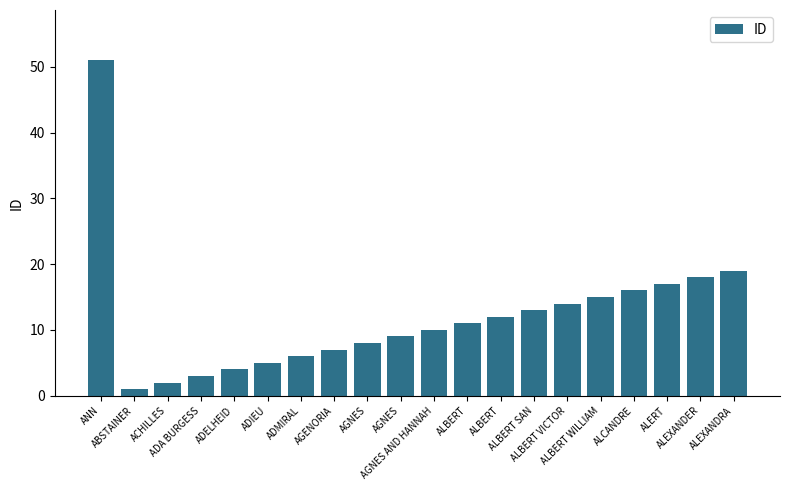

The value at ADIEU is 2. True or false?

False